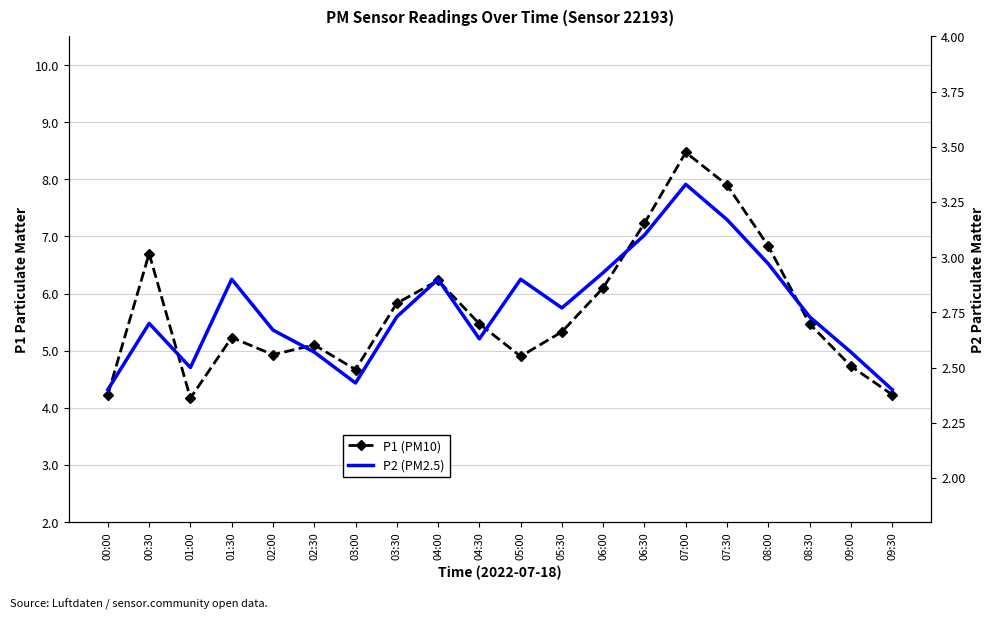

How many interior local peaks does the P2 (PM2.5) series have?

5